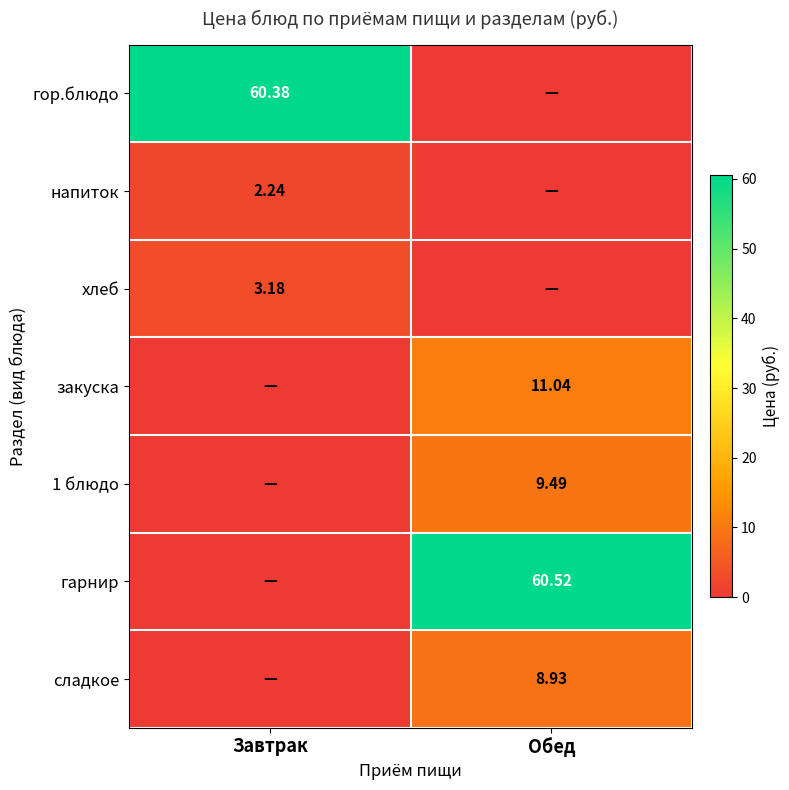

At how many categories does at least one series exceed 6?

2